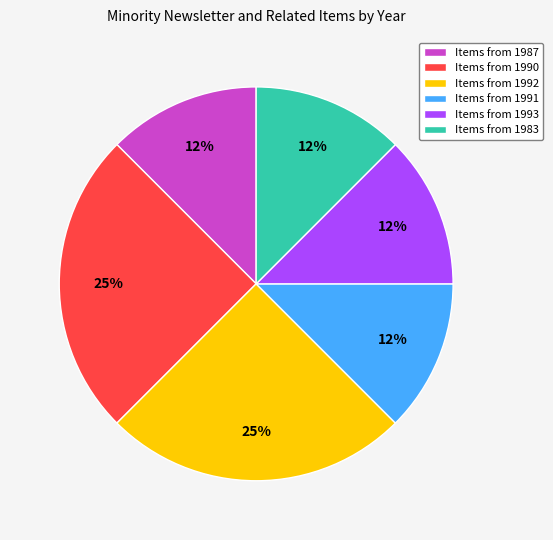

Count the number of slices in the pie.

6